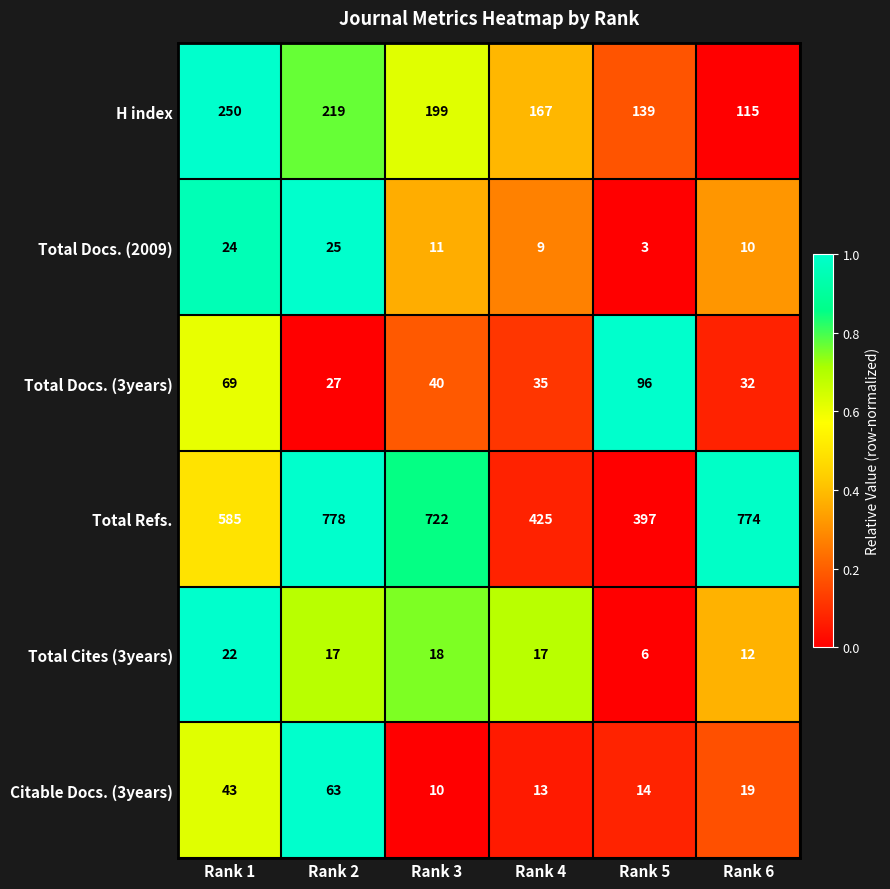

The value of Total Docs. (2009) at Rank 3 is 11. True or false?

True